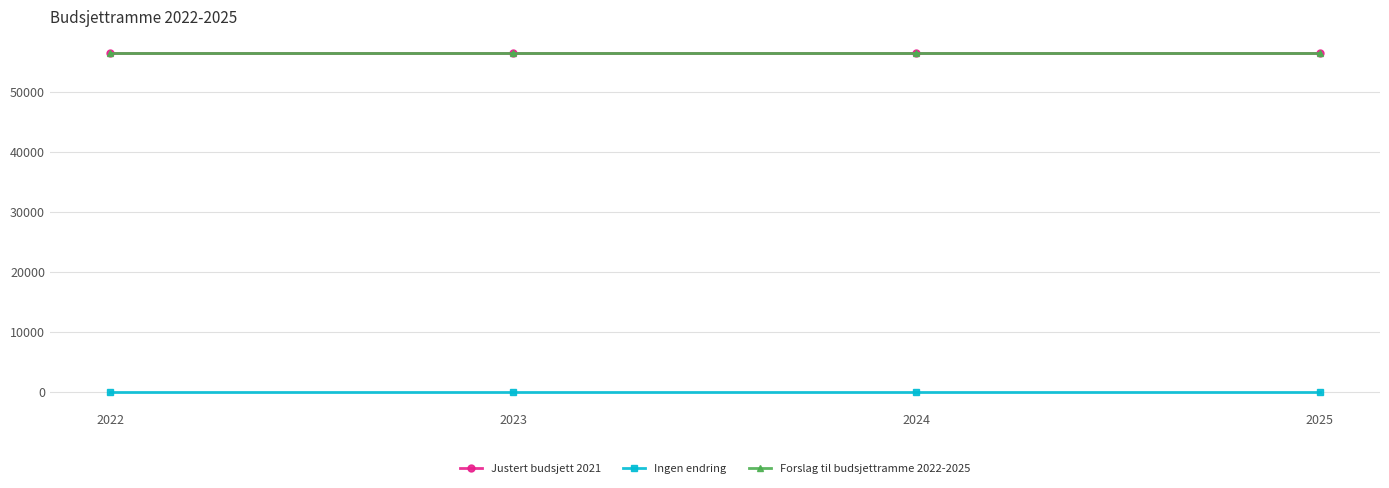

True or false: Forslag til budsjettramme 2022-2025 and Justert budsjett 2021 cross at least once.

False